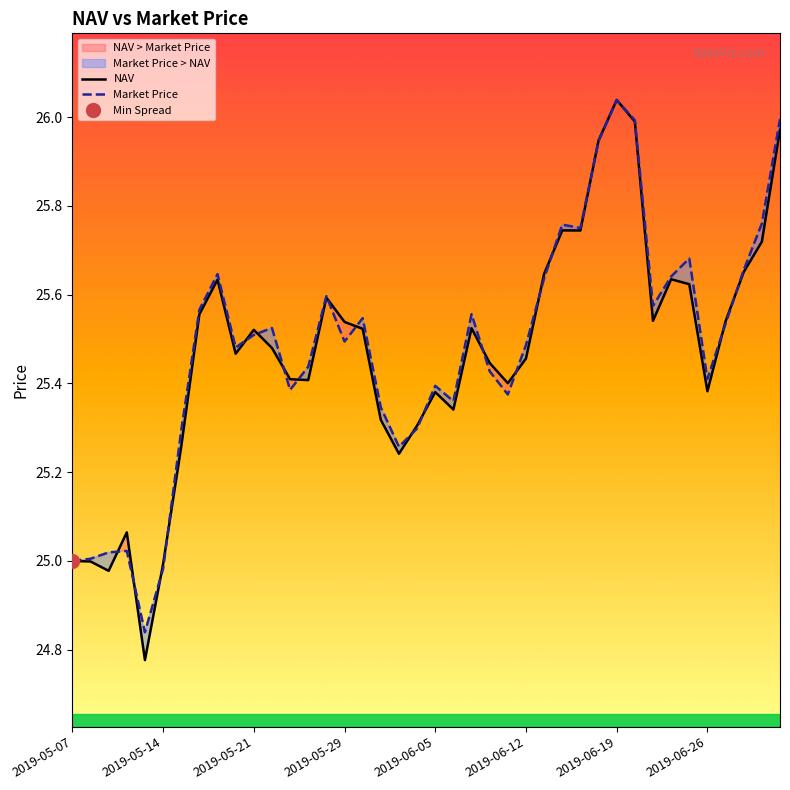

Where is NAV nearest to the value 25?

2019-05-07